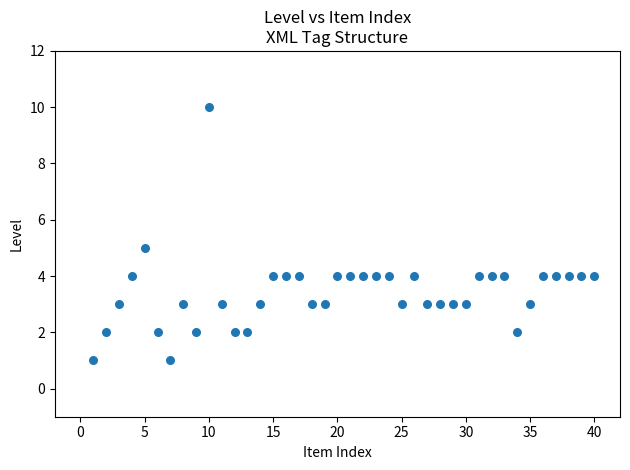

What is the range of Y values (max minus min)?

9